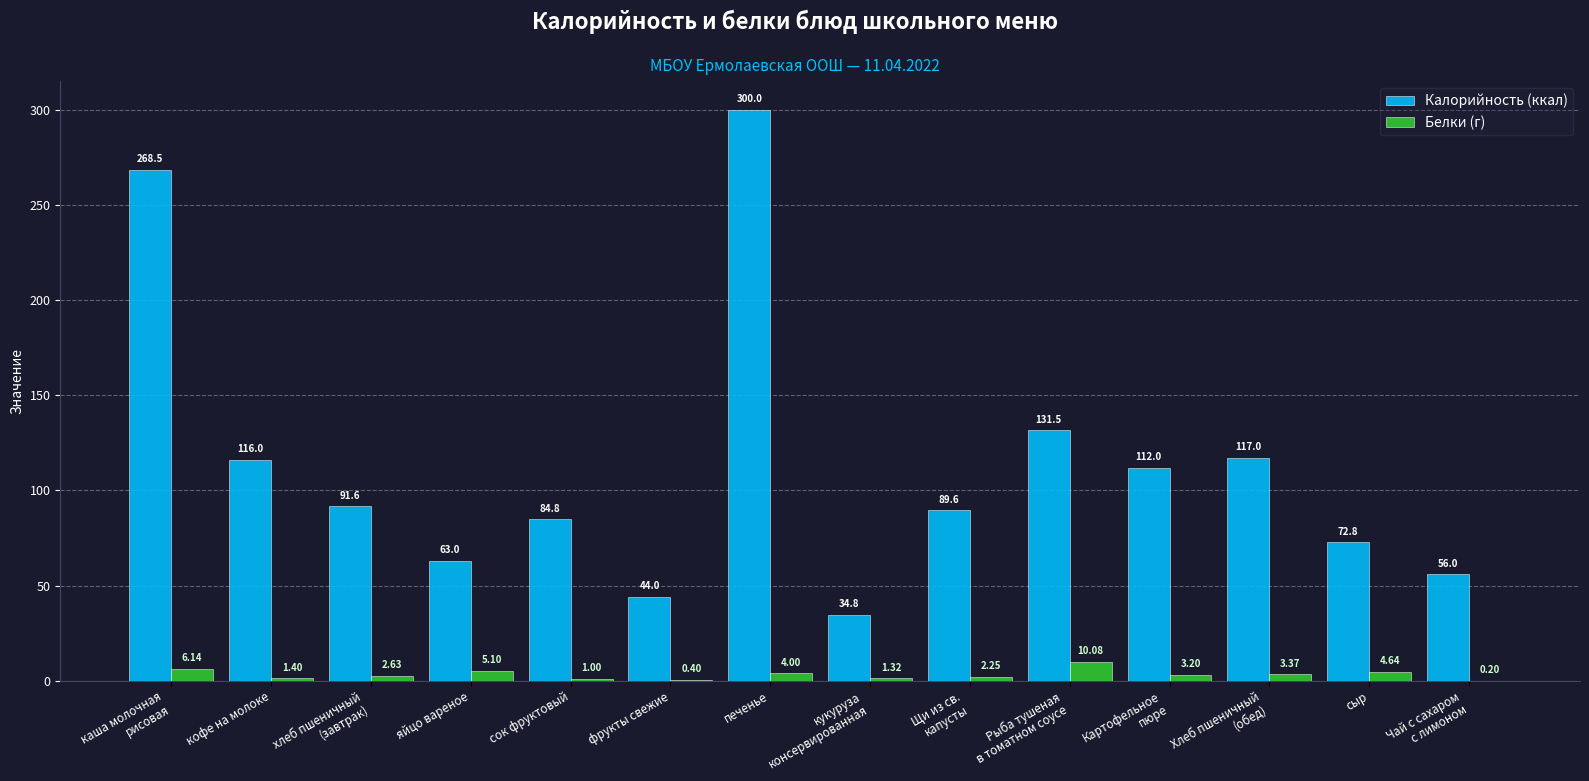

How many categories are shown in the chart?

14